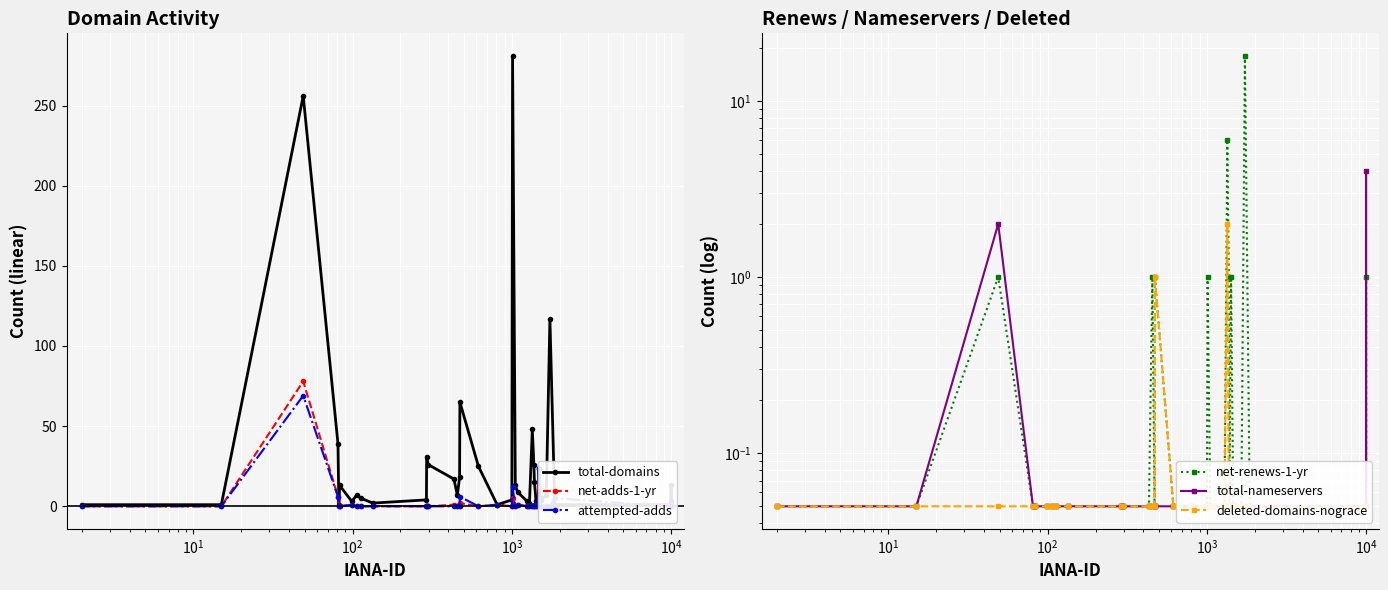

What is the average value of the net-adds-1-yr series?

2.7